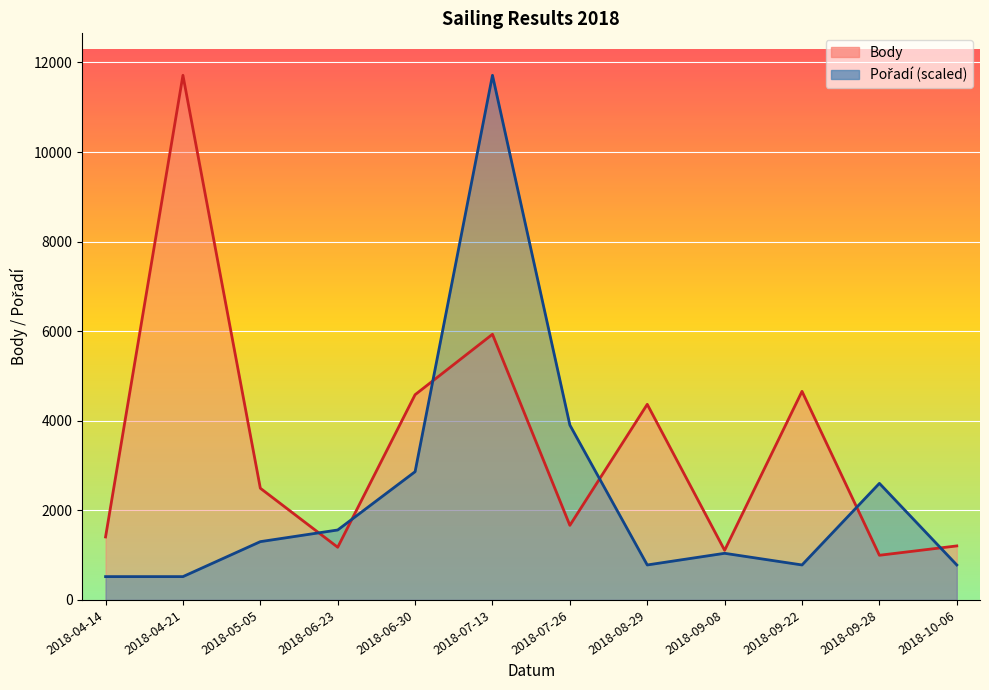

What is the value of the Pořadí point at the 3rd from the left?

1301.4